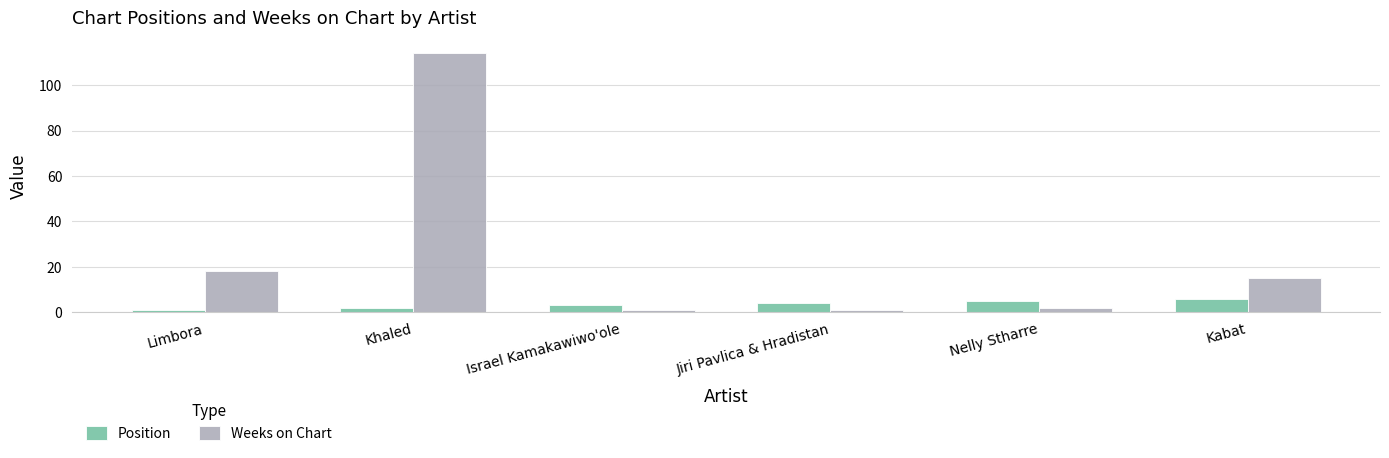

Read the Weeks on Chart value at Kabat.

15